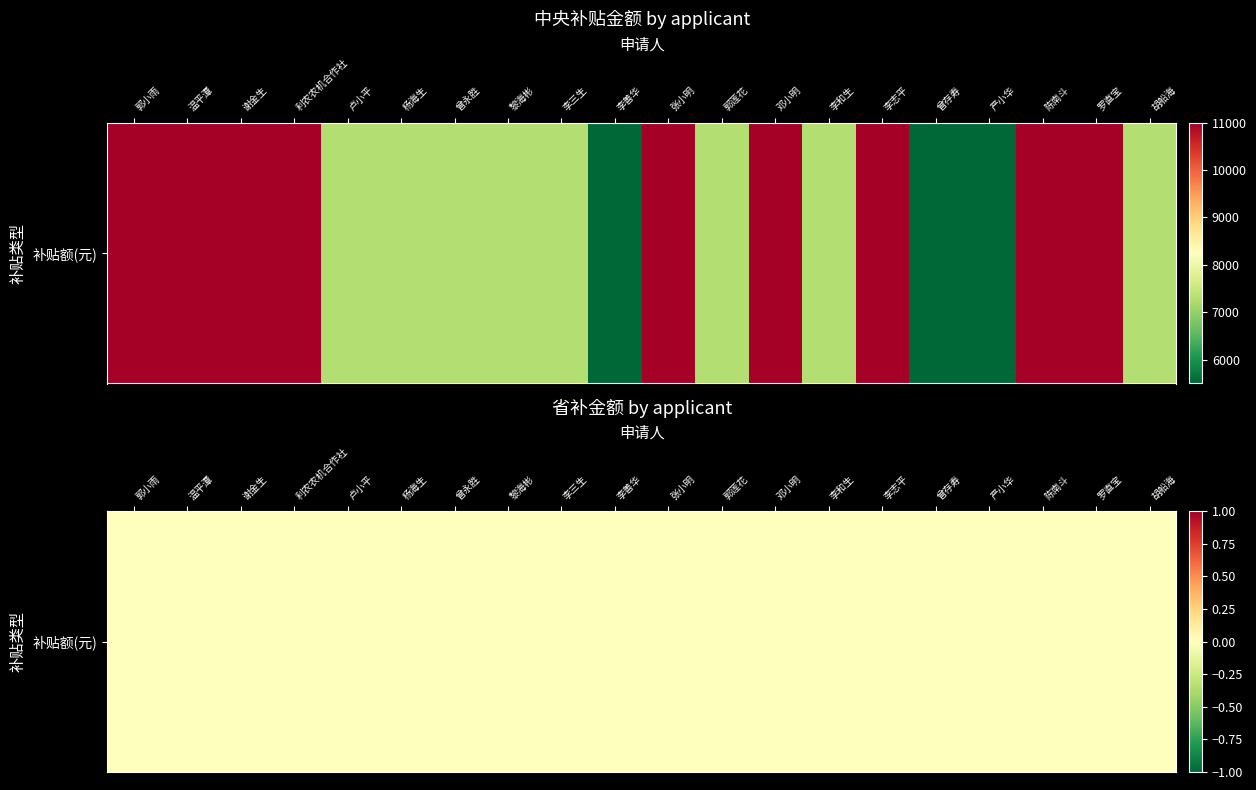

What is the smallest value displayed?

5500